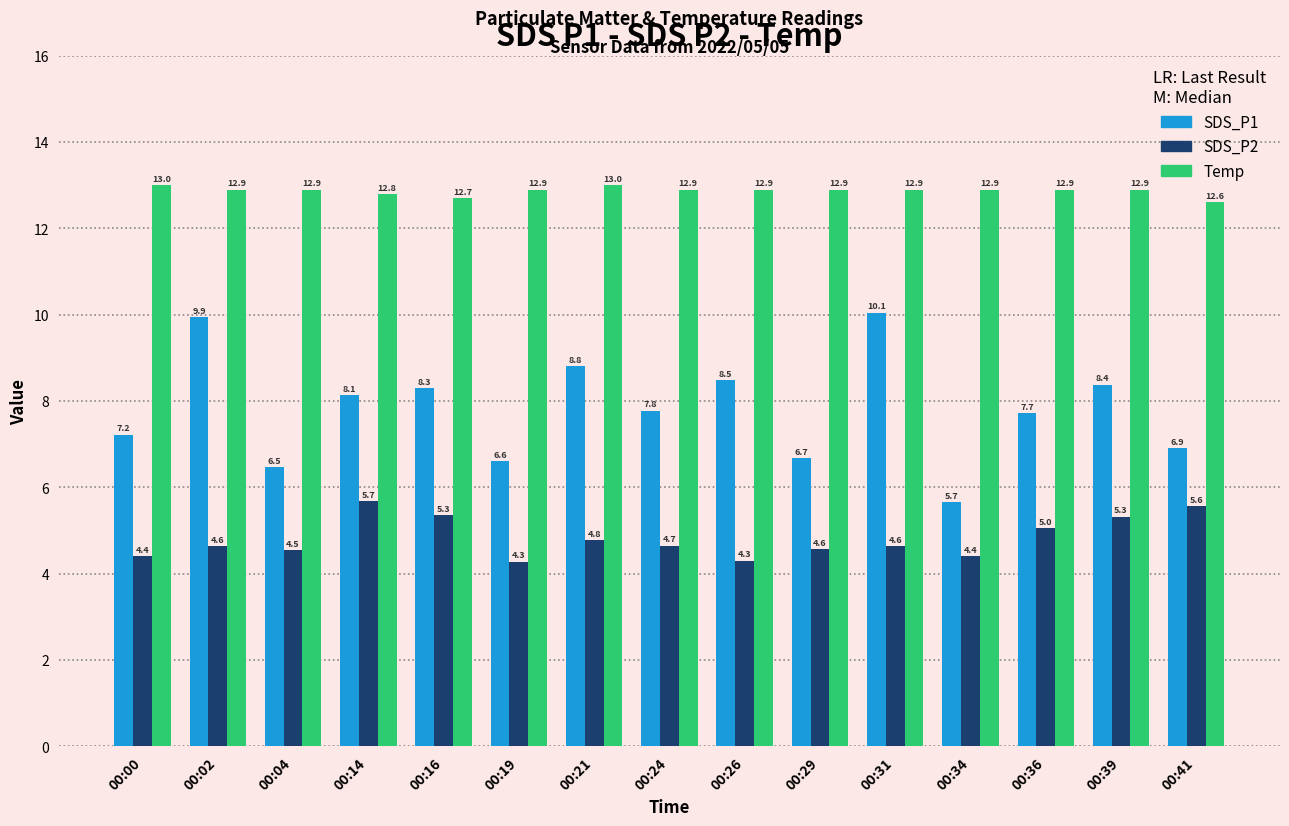

At which category is the sum across all series the highest?

00:31